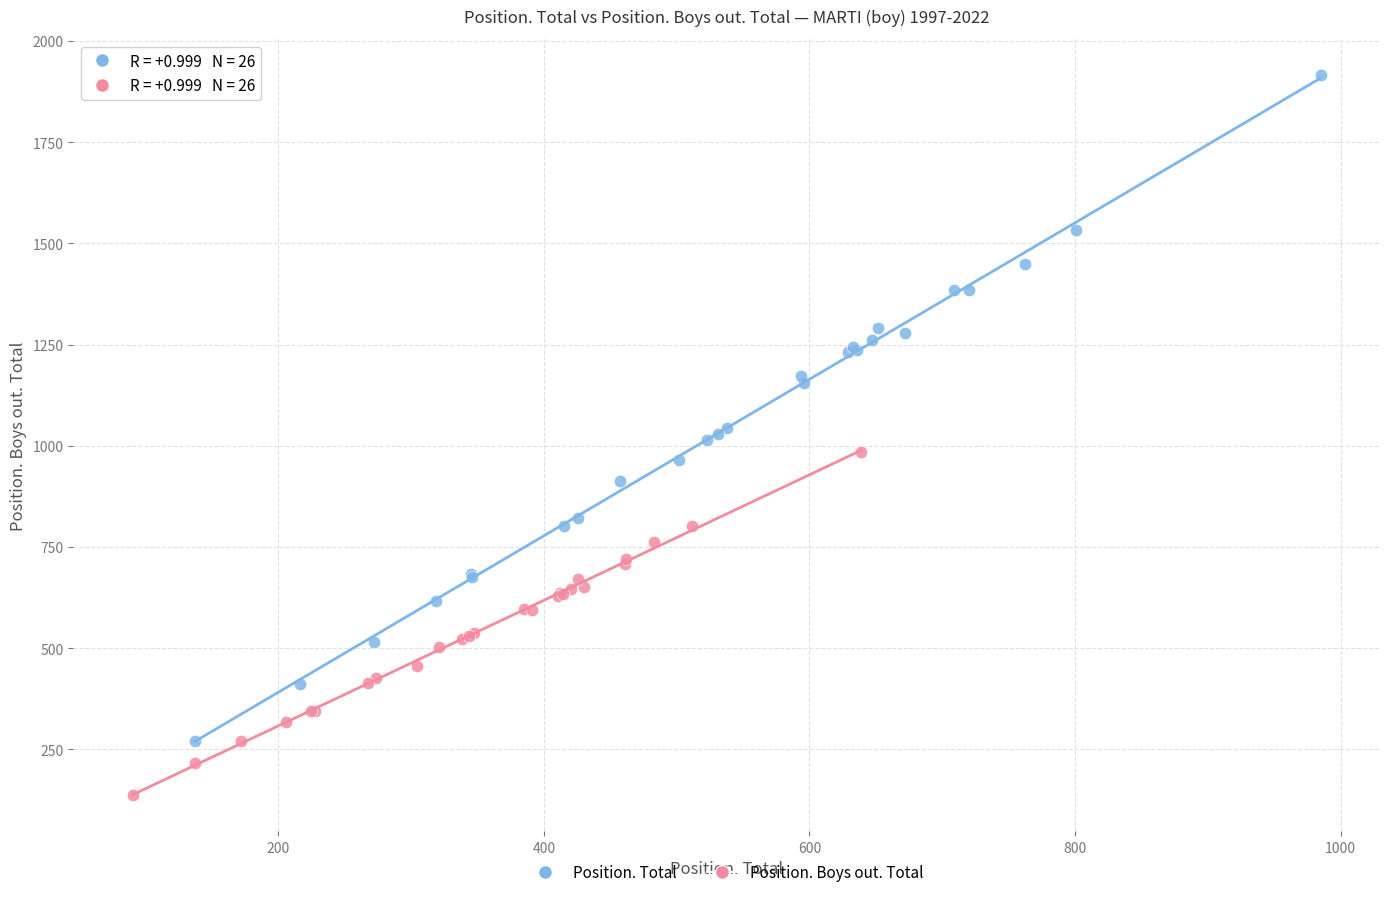

Which series reaches the minimum Y coordinate?

Position. Boys out. Total